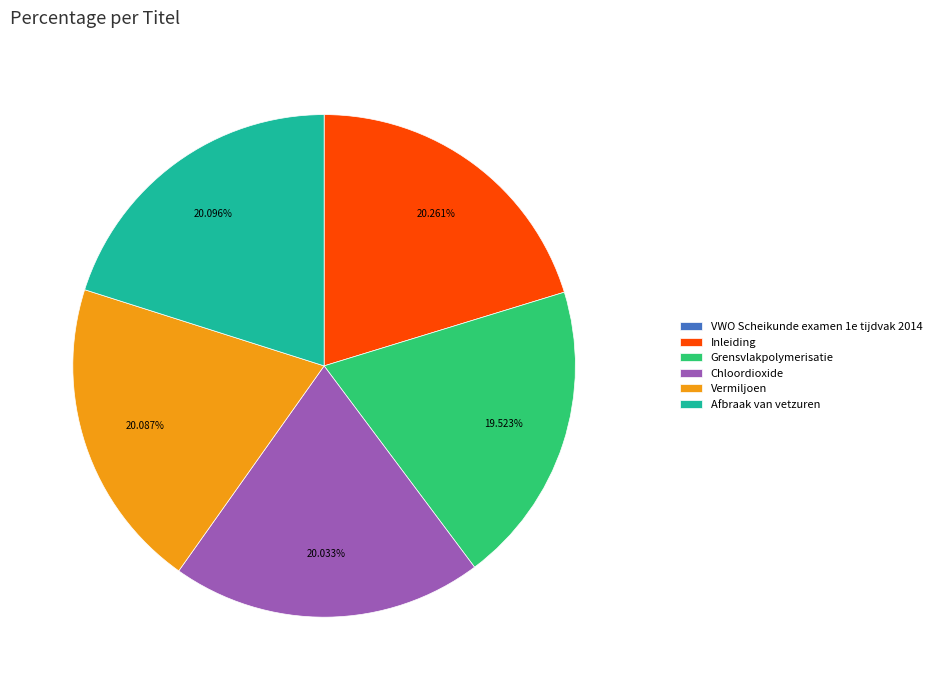

To the nearest percent, what percentage of the pie is Vermiljoen?

20%